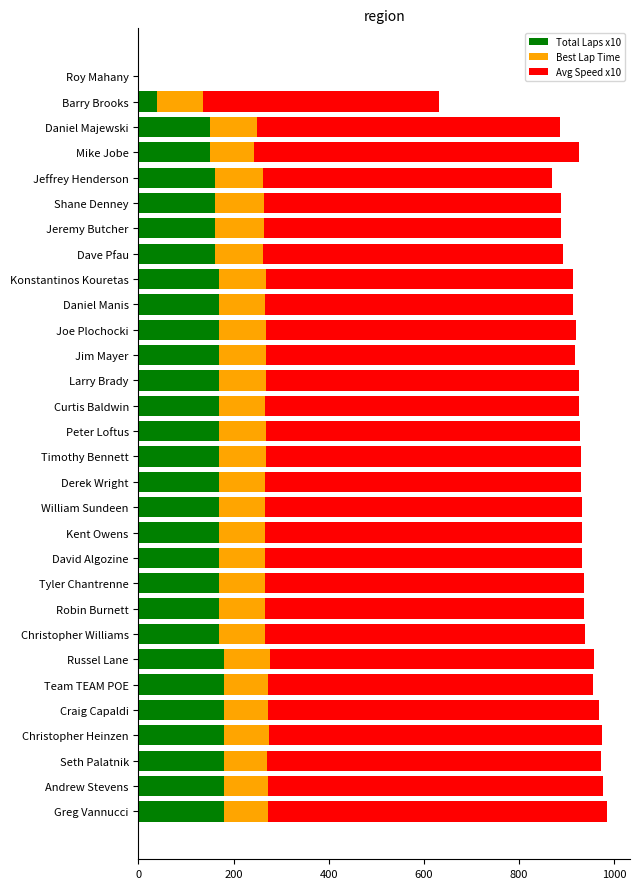

What is the total value across all series at Kent Owens?

933.4